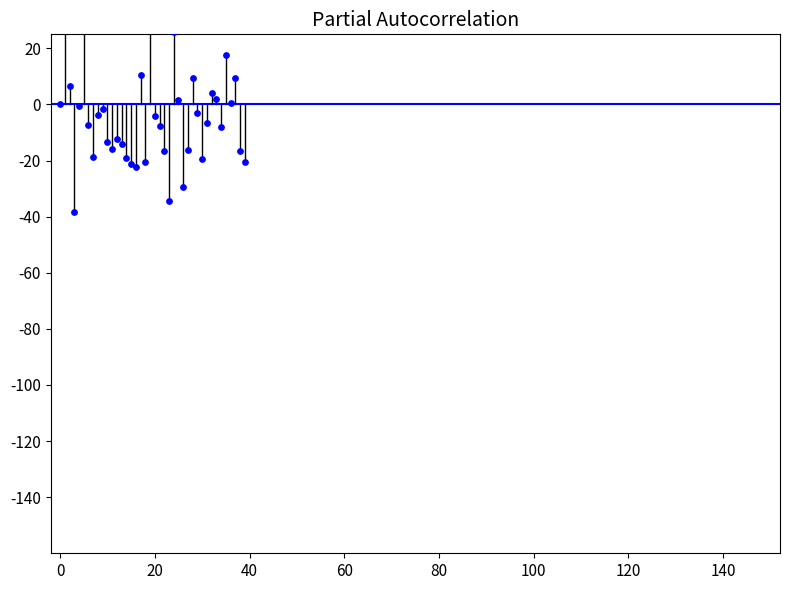

What is the change in value from 19 to 20?

-58.9